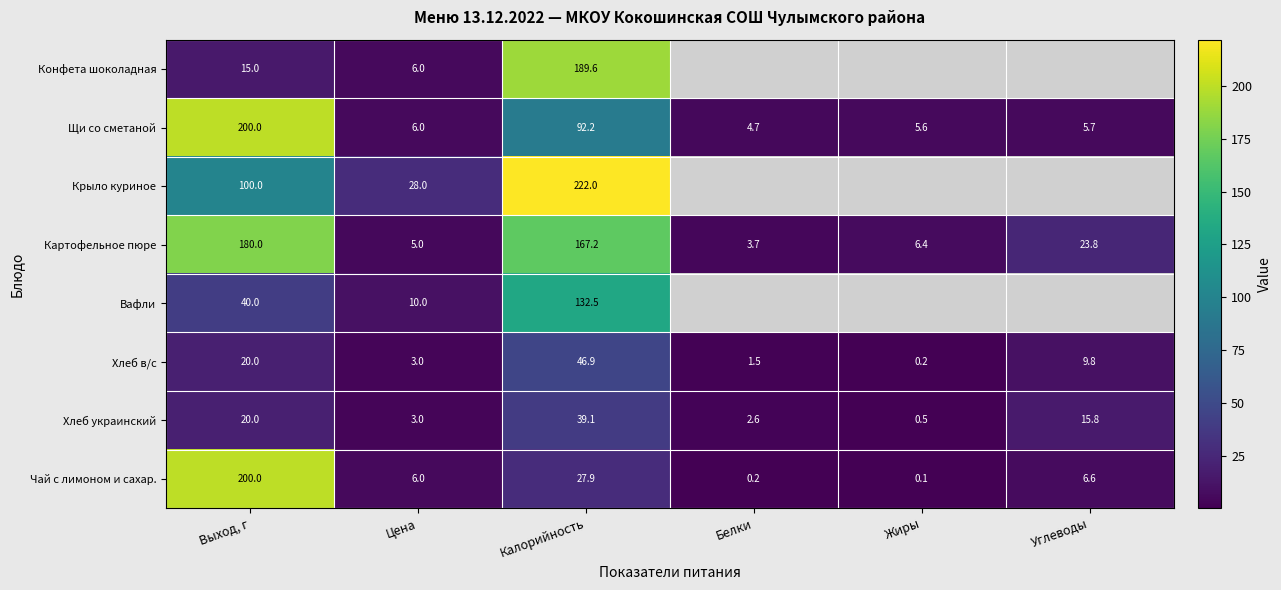

Rank the categories by Хлеб в/с value from lowest to highest.

Жиры, Белки, Цена, Углеводы, Выход, г, Калорийность